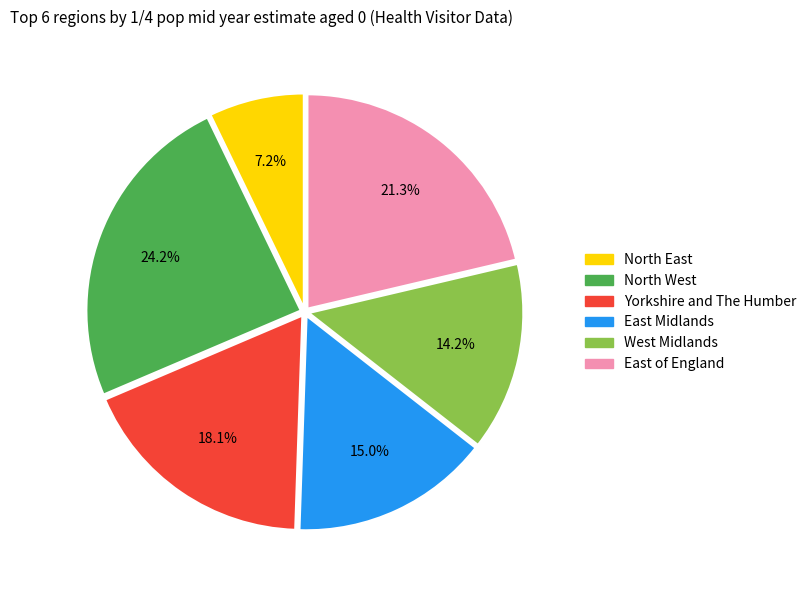

Does Yorkshire and The Humber account for over 50% of the chart?

No